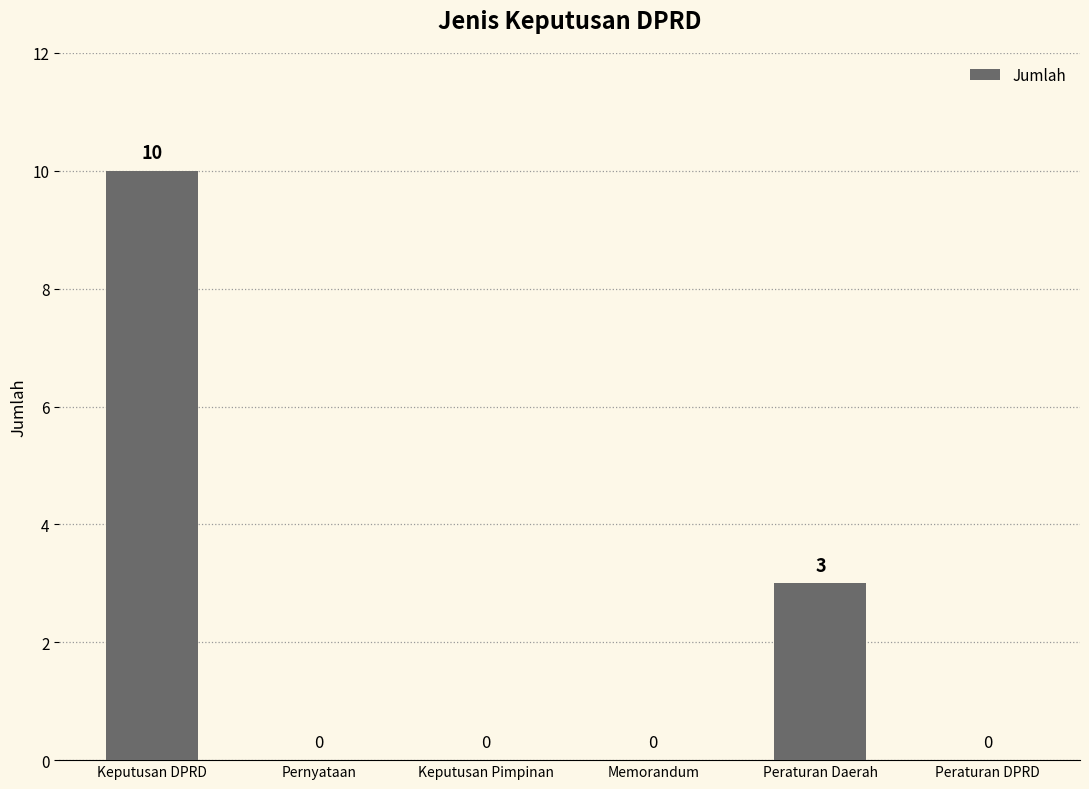

What is the sum of the values at Keputusan DPRD and Memorandum?

10